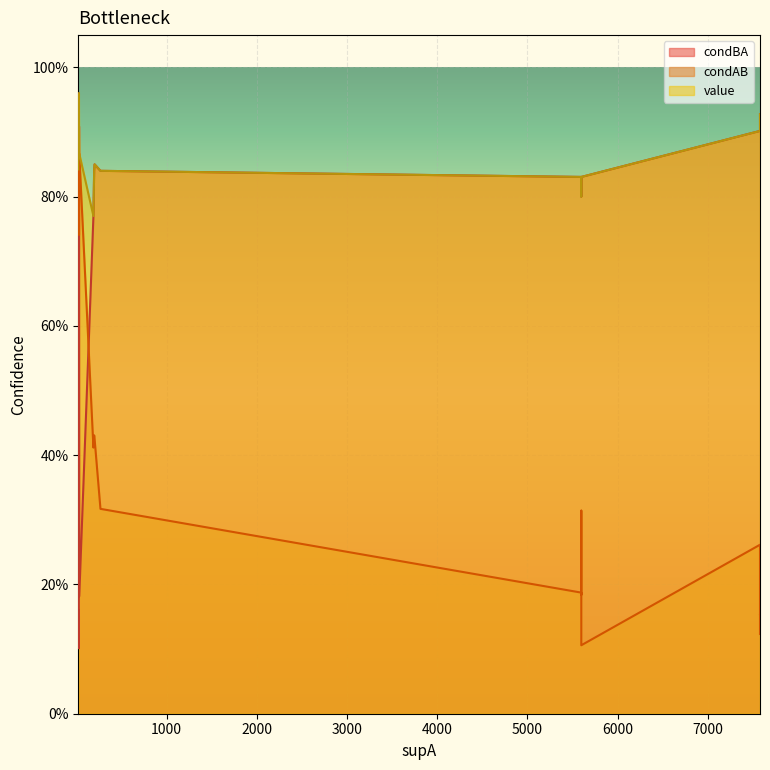

Reading right to left, what are all the values shown in this chart?

condBA: 0.8	0.8	0.8	0.8	0.8	0.8	0.8	0.2	0.2	0.8	0.2	0.1	0.1	0.9	0.9	0.9	0.9	0.9	0.1
condAB: 0.4	0.3	0.2	0.1	0.2	0.4	0.3	0.8	0.8	0.4	0.9	0.9	0.9	0.3	0.7	0.2	0.2	0.1	1.0
value: 0.8	0.8	0.8	0.8	0.8	0.8	0.8	0.8	0.8	0.8	0.9	0.9	0.9	0.9	0.9	0.9	0.9	0.9	1.0